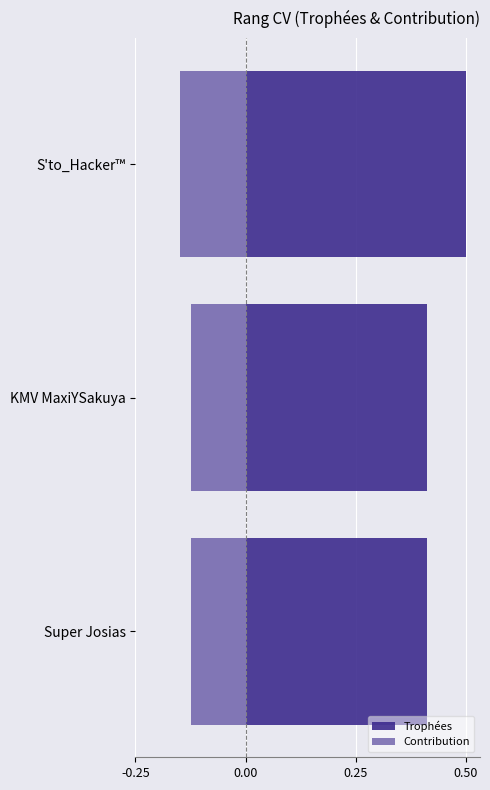

What is the minimum value for Contribution?

-0.1